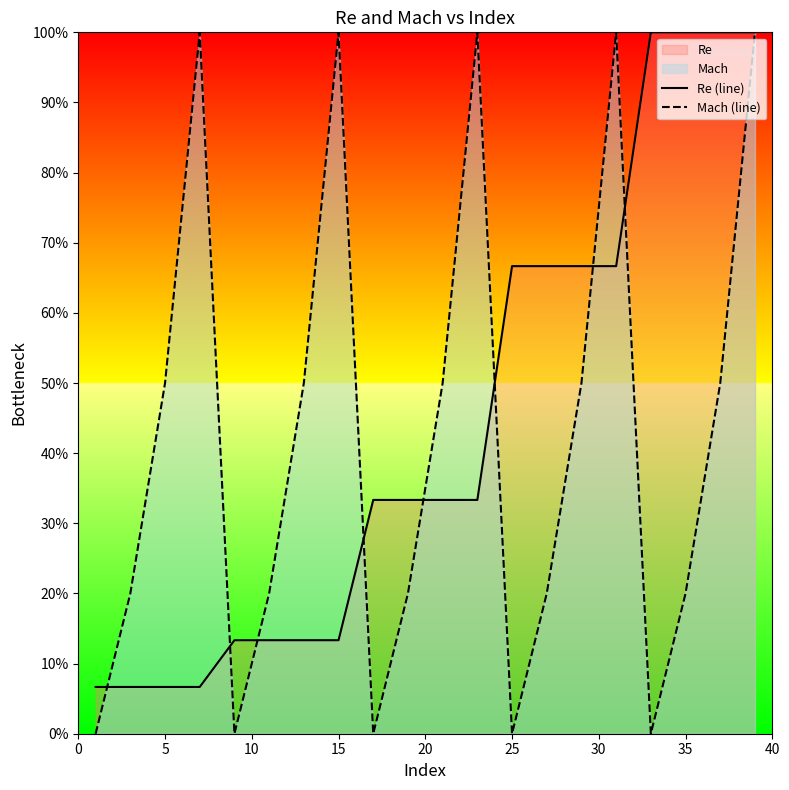

Does the chart display data point markers on the line(s)?

No